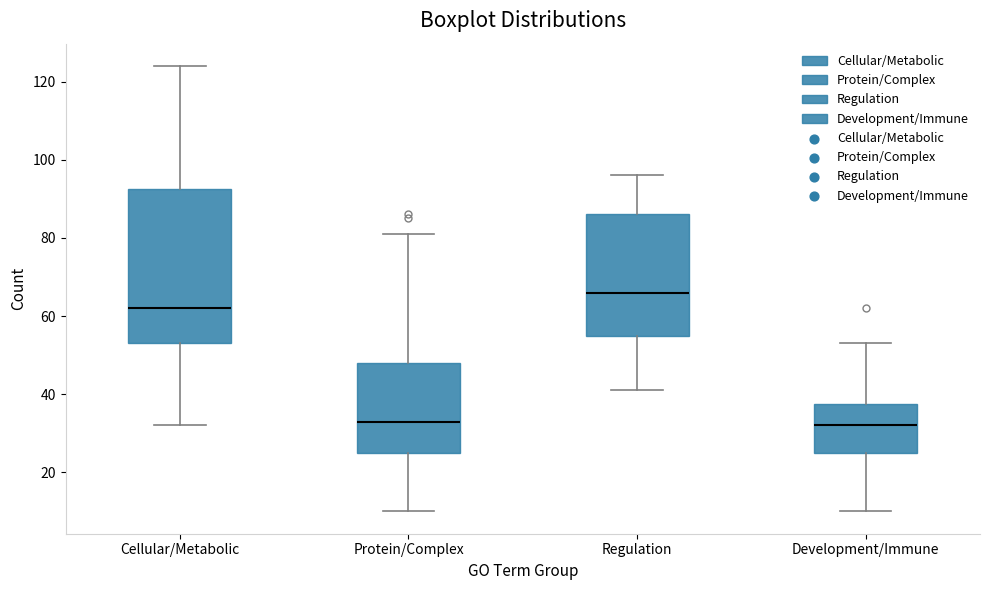

Reading left to right, transcribe this box plot: for each box, give where its median line is, the range the box spans, and where its two whiskers end, as read against the y-axis. The values are not printed on the chart, so give them approximately, as read against the axis.

Cellular/Metabolic: median 62, box 54 to 92, whiskers 32 to 124
Protein/Complex: median 34, box 26 to 48, whiskers 10 to 82
Regulation: median 66, box 56 to 86, whiskers 42 to 96
Development/Immune: median 32, box 26 to 38, whiskers 10 to 54